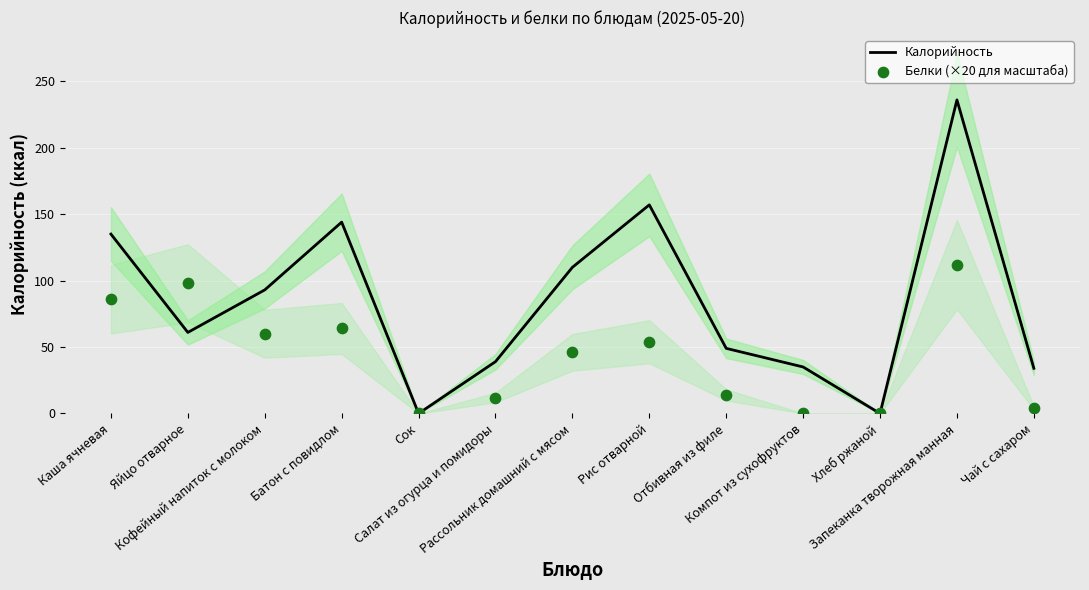

Which series has the widest spread of Y values?

Калорийность